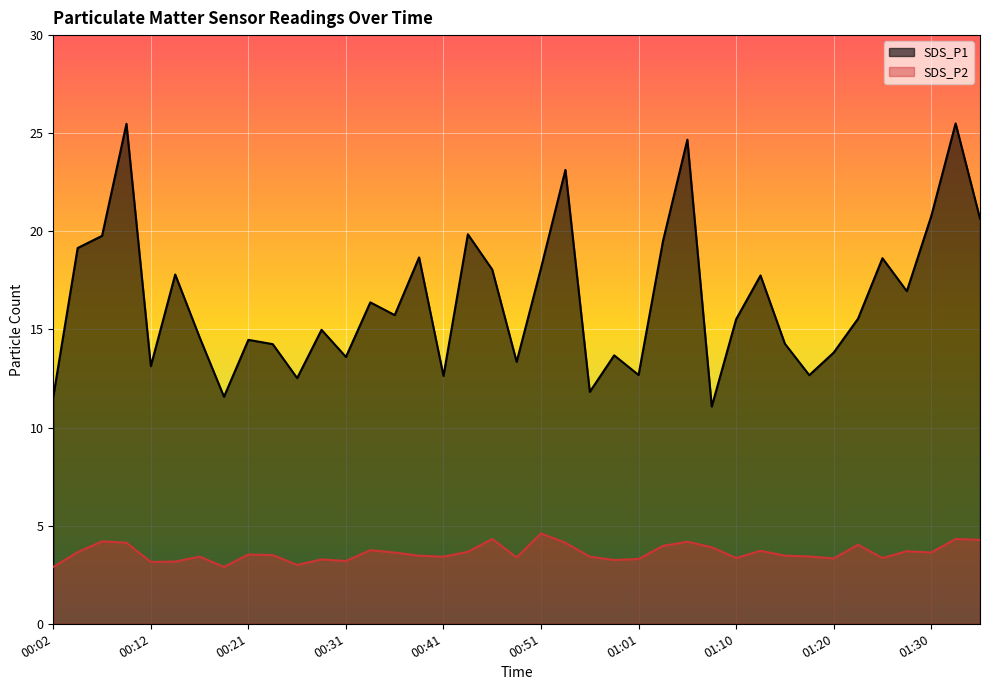

Reading left to right, what are all the values shown in this chart?

SDS_P1: 11.6	19.1	19.8	25.5	13.1	17.8	14.6	11.6	14.5	14.2	12.5	15.0	13.6	16.4	15.7	18.7	12.6	19.9	18.1	13.3	18.1	23.1	11.8	13.7	12.7	19.5	24.7	11.1	15.5	17.8	14.3	12.7	13.8	15.6	18.6	16.9	20.8	25.5	20.6
SDS_P2: 2.9	3.6	4.2	4.1	3.1	3.2	3.4	2.9	3.5	3.5	3.0	3.3	3.2	3.8	3.6	3.5	3.4	3.7	4.3	3.4	4.6	4.1	3.4	3.2	3.3	4.0	4.2	3.9	3.4	3.7	3.5	3.4	3.3	4.0	3.4	3.7	3.6	4.3	4.3